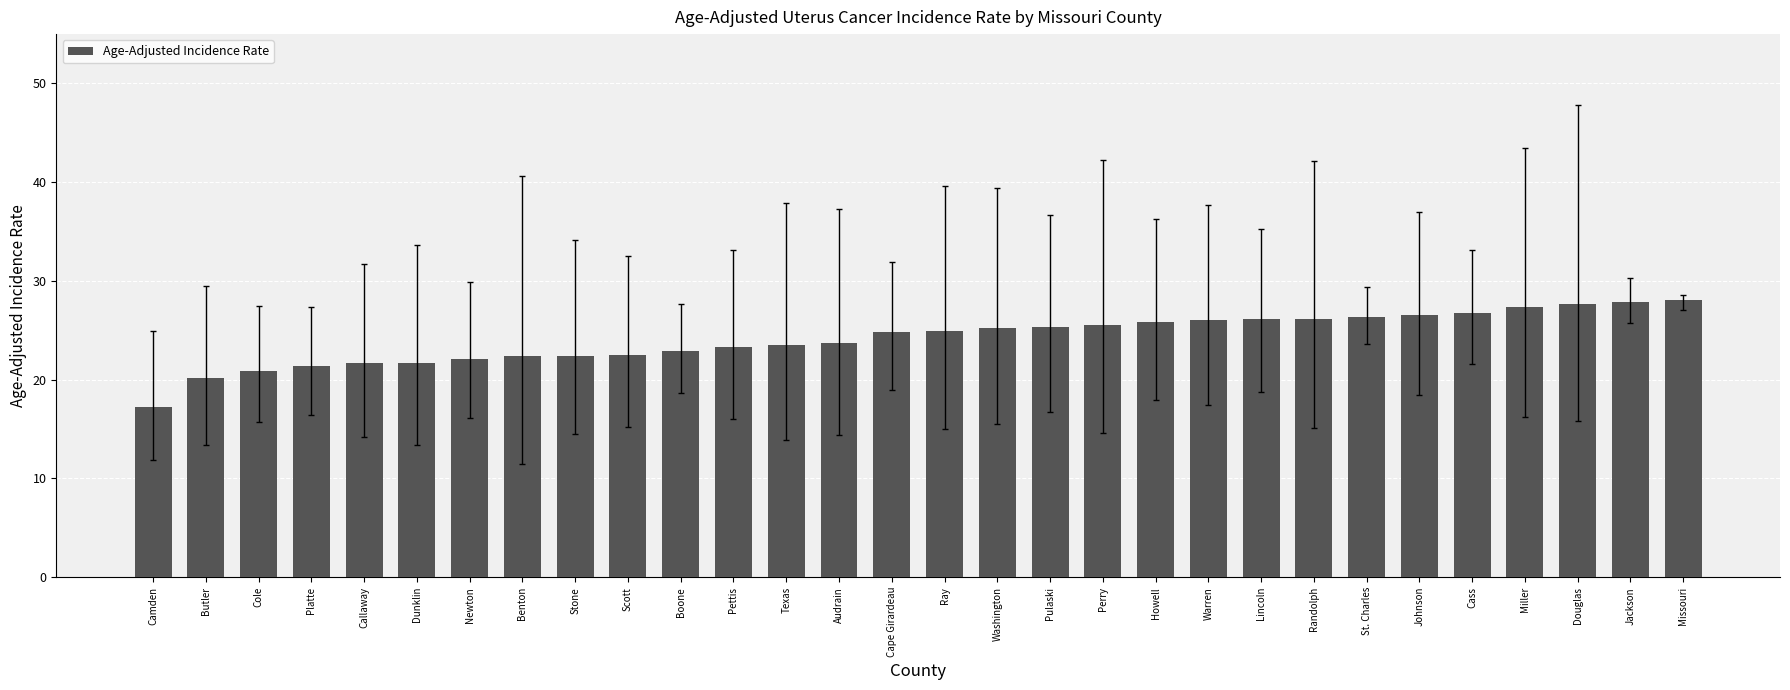

What is the label of the 4th bar from the left?

Platte